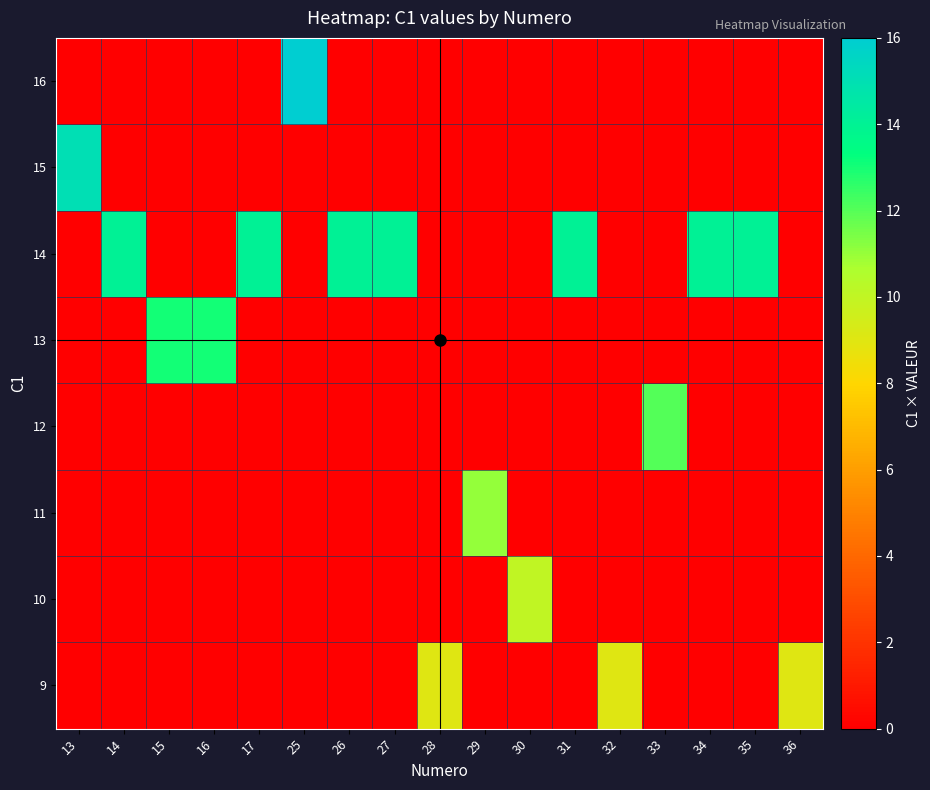

At how many categories does at least one series exceed 6?

17